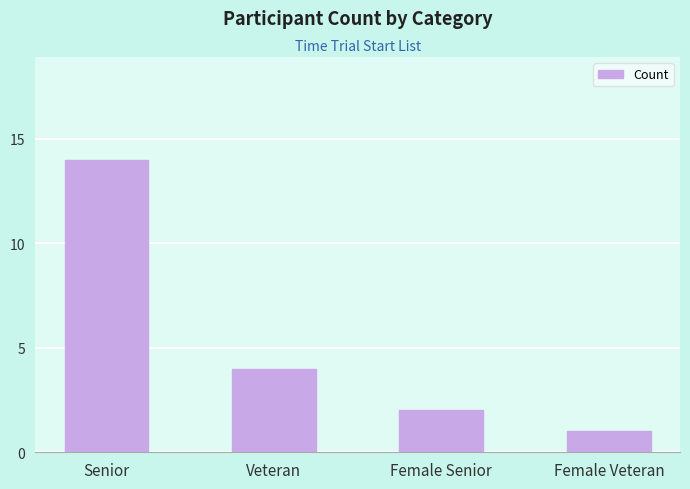

What is the label of the 3rd bar from the right?

Veteran